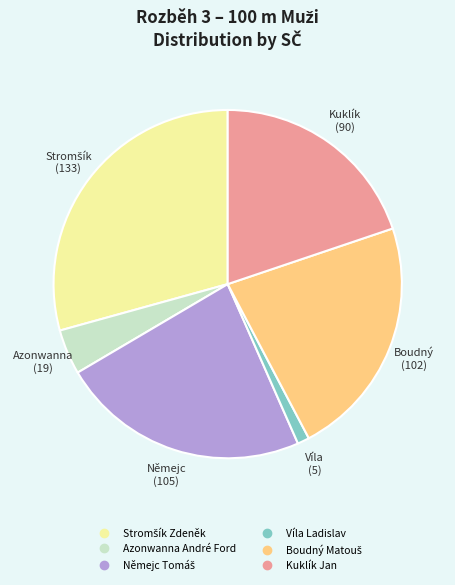

Is there a majority slice in this chart?

No